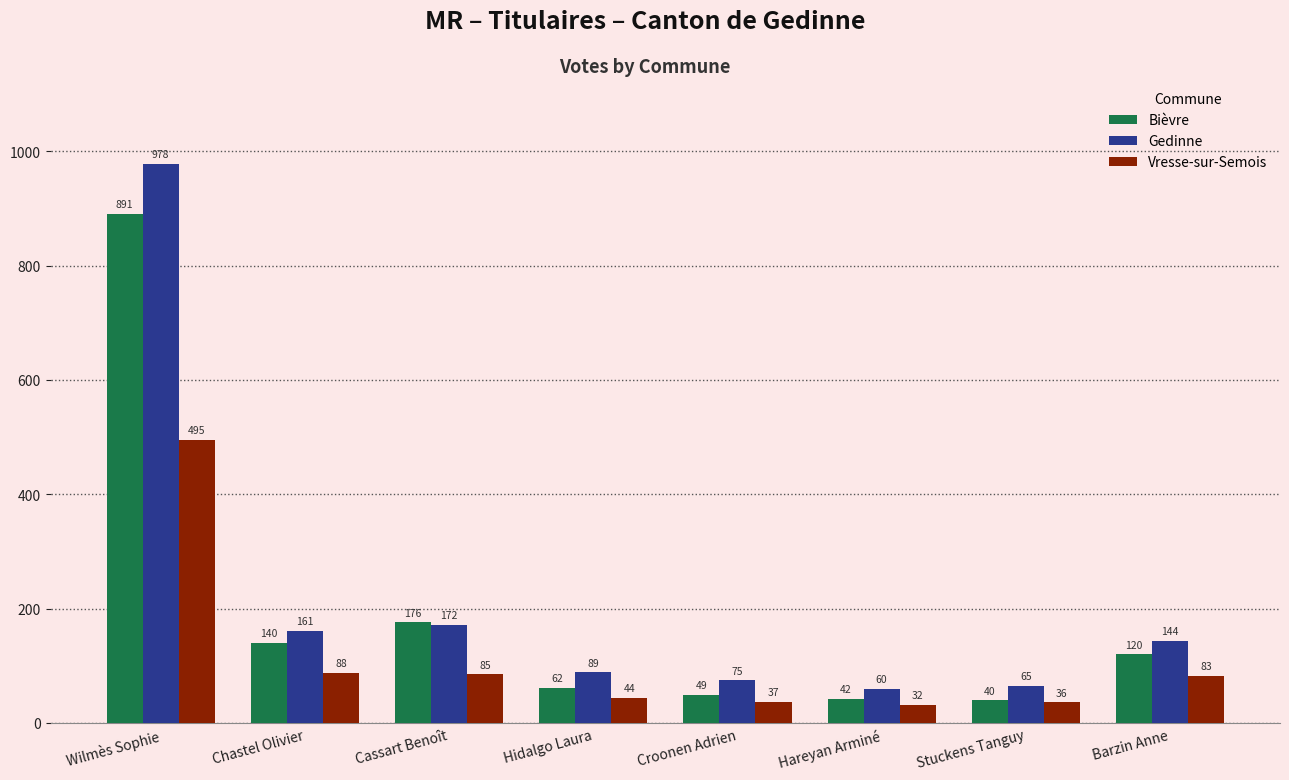

Does the chart contain any negative values?

No